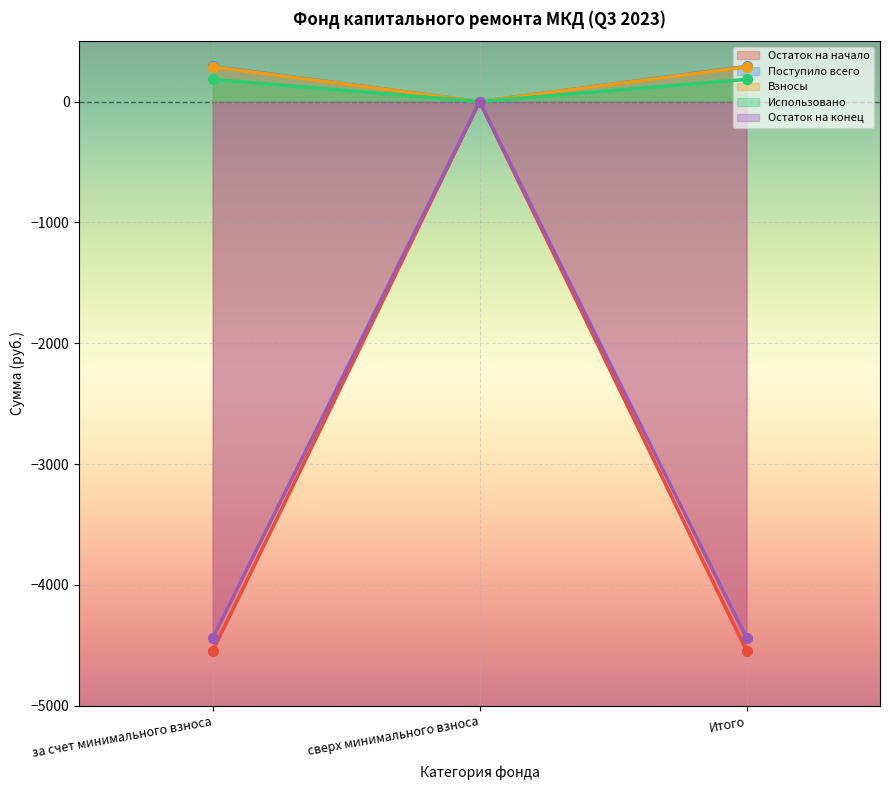

Between сверх минимального взноса and Итого, which series saw the biggest shift?

Остаток на начало